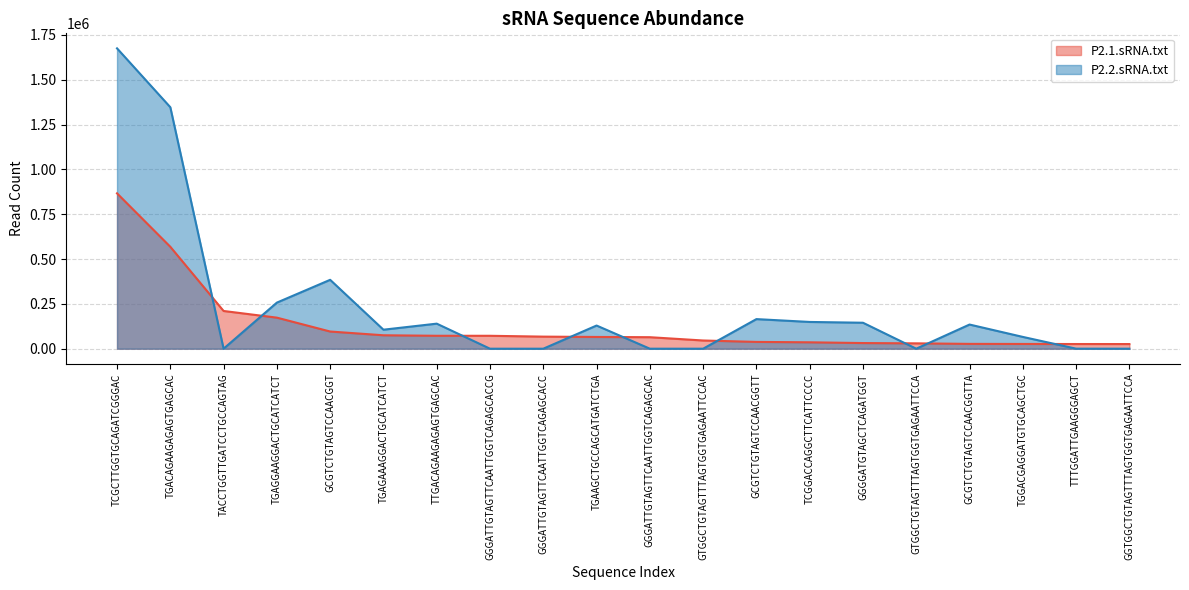

List the labels in order of P2.2.sRNA.txt value, smallest first.

GTGGCTGTAGTTTAGTGGTGAGAATTCCAC, GGTGGCTGTAGTTTAGTGGTGAGAATTCCA, GGGATTGTAGTTCAATTGGTCAGAGCACCG, GGGATTGTAGTTCAATTGGTCAGAGCACC, GTGGCTGTAGTTTAGTGGTGAGAATTCCA, GGGATTGTAGTTCAATTGGTCAGAGCAC, TACCTGGTTGATCCTGCCAGTAG, TTTGGATTGAAGGGAGCT, TGGACGAGGATGTGCAGCTGC, TGAGAAAGGACTGCATCATCT, TGAAGCTGCCAGCATGATCTGA, GCGTCTGTAGTCCAACGGTTA, TTGACAGAAGAGAGTGAGCAC, GGGGATGTAGCTCAGATGGT, TCGGACCAGGCTTCATTCCCC, GCGTCTGTAGTCCAACGGTT, TGAGGAAGGACTGCATCATCT, GCGTCTGTAGTCCAACGGT, TGACAGAAGAGAGTGAGCAC, TCGCTTGGTGCAGATCGGGAC